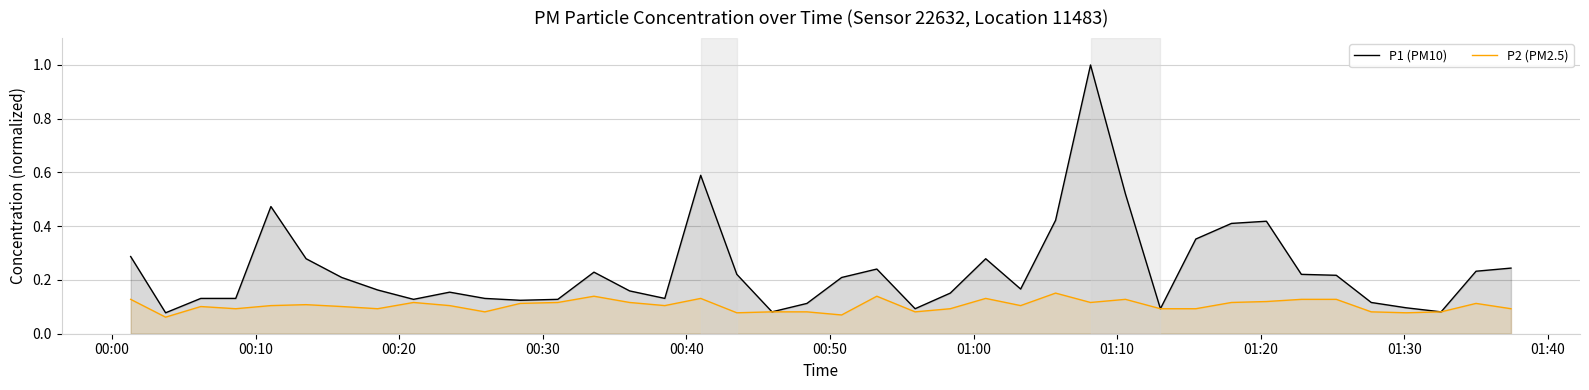

List the series in order of their overall mean, lowest first.

P2 (PM2.5), P1 (PM10)